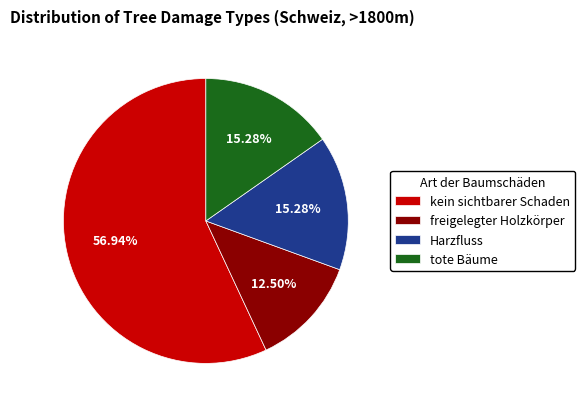

How much of the chart is everything except freigelegter Holzkörper?

87.5%